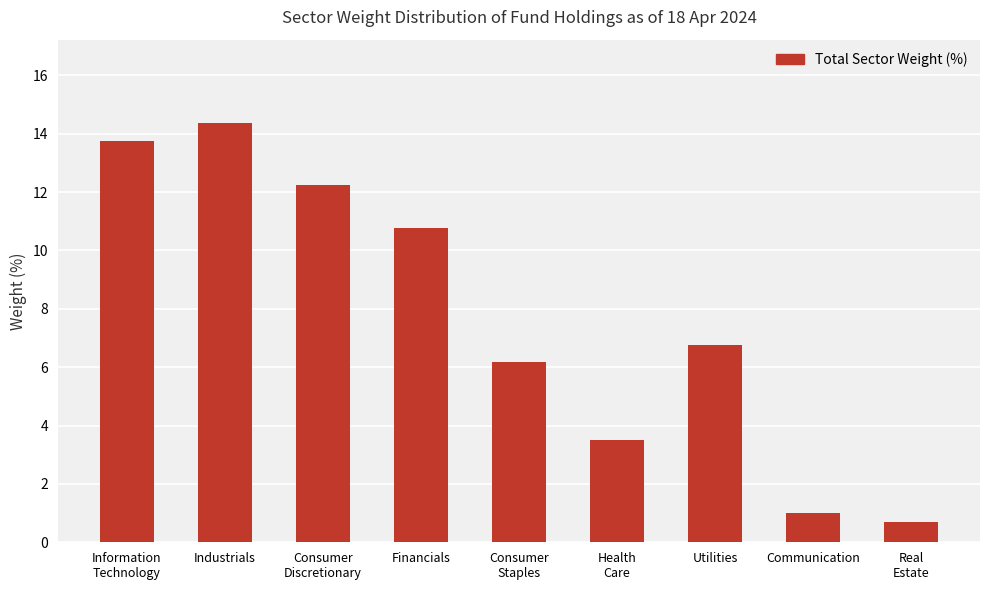

What is the value of the 9th bar from the left?

0.7